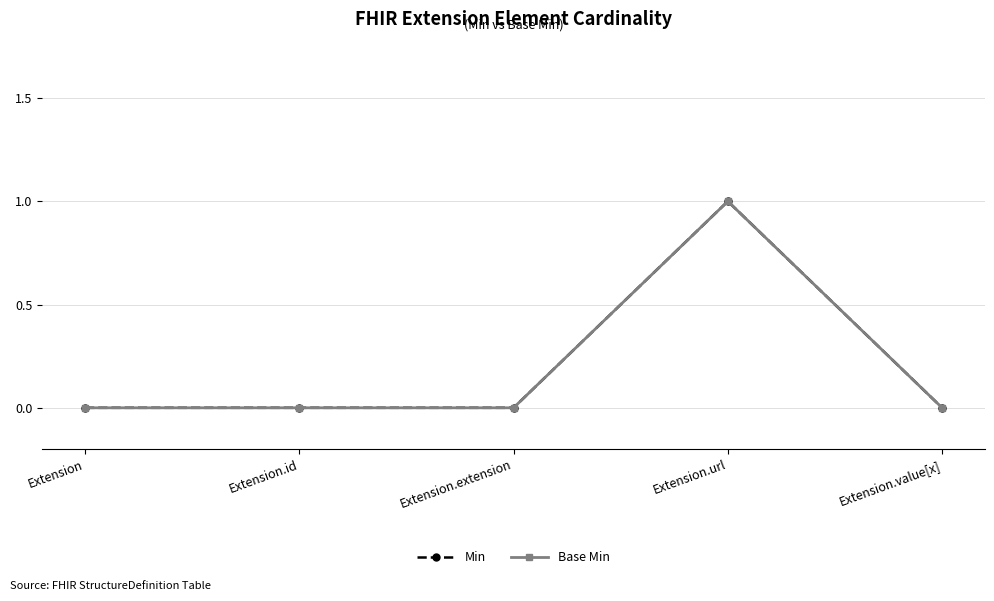

Where is Min nearest to the value 0?

Extension